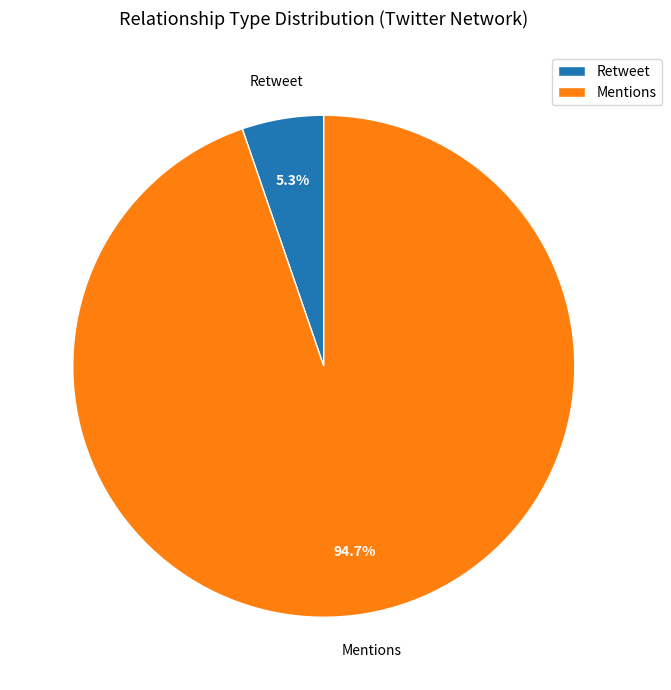

Which category has the smallest portion of the pie?

Retweet